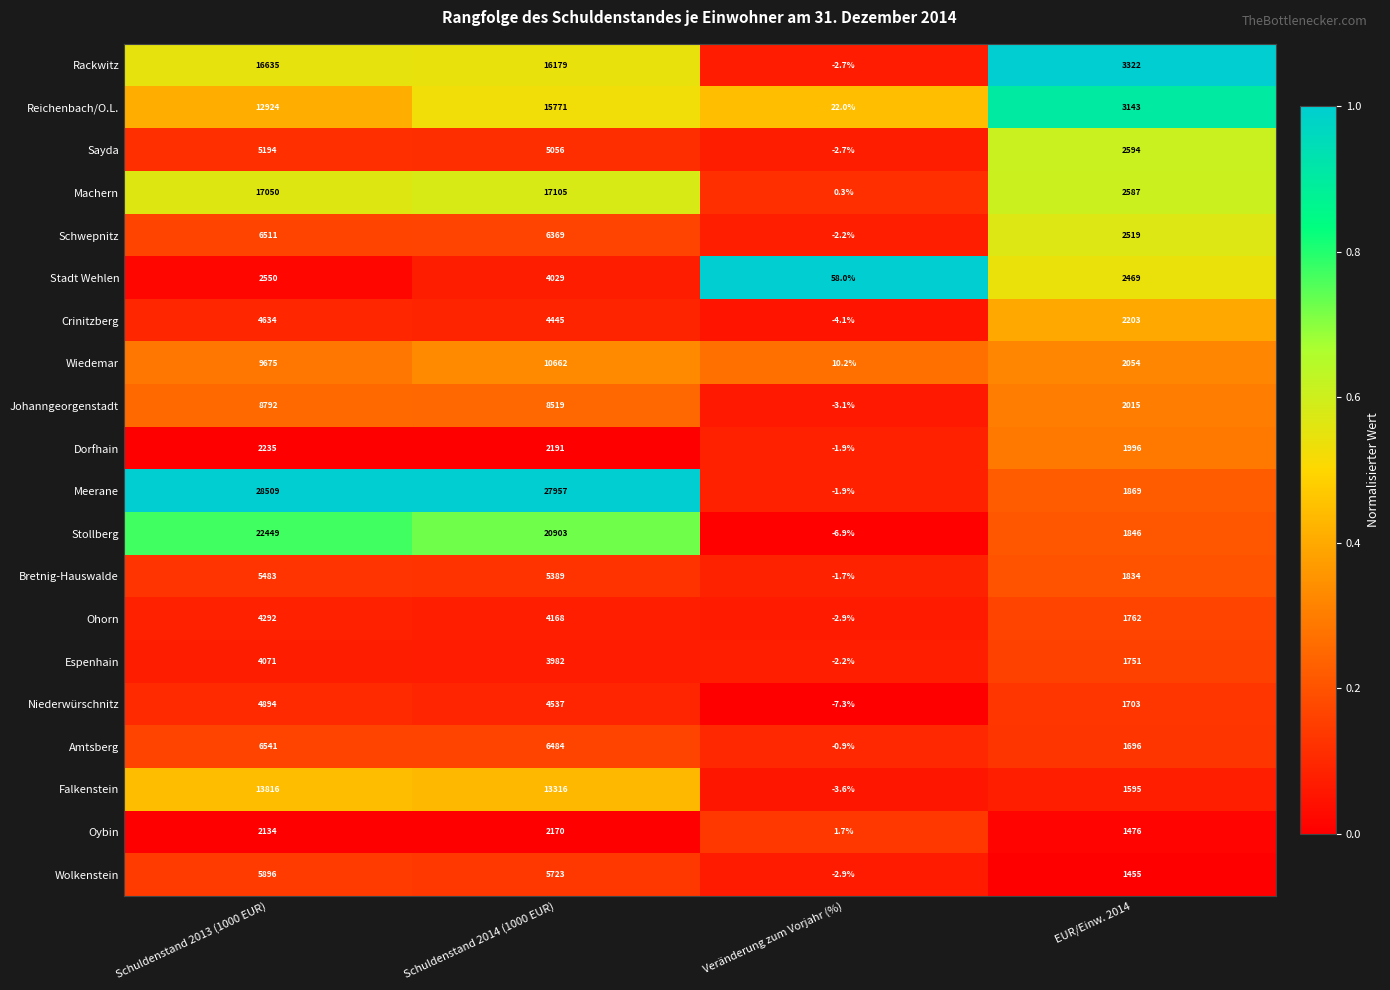

Between Veränderung zum Vorjahr (%) and EUR/Einw. 2014, which series saw the biggest shift?

Rackwitz